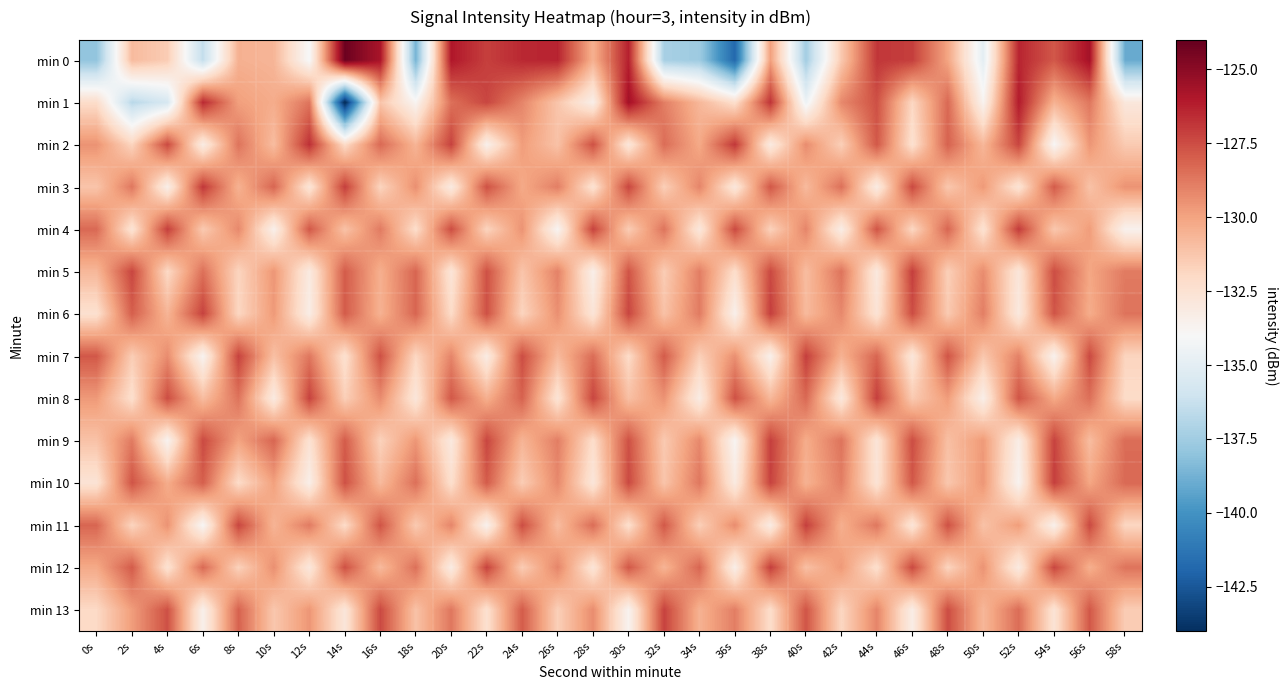

Which series has the largest range (max minus min)?

min 1